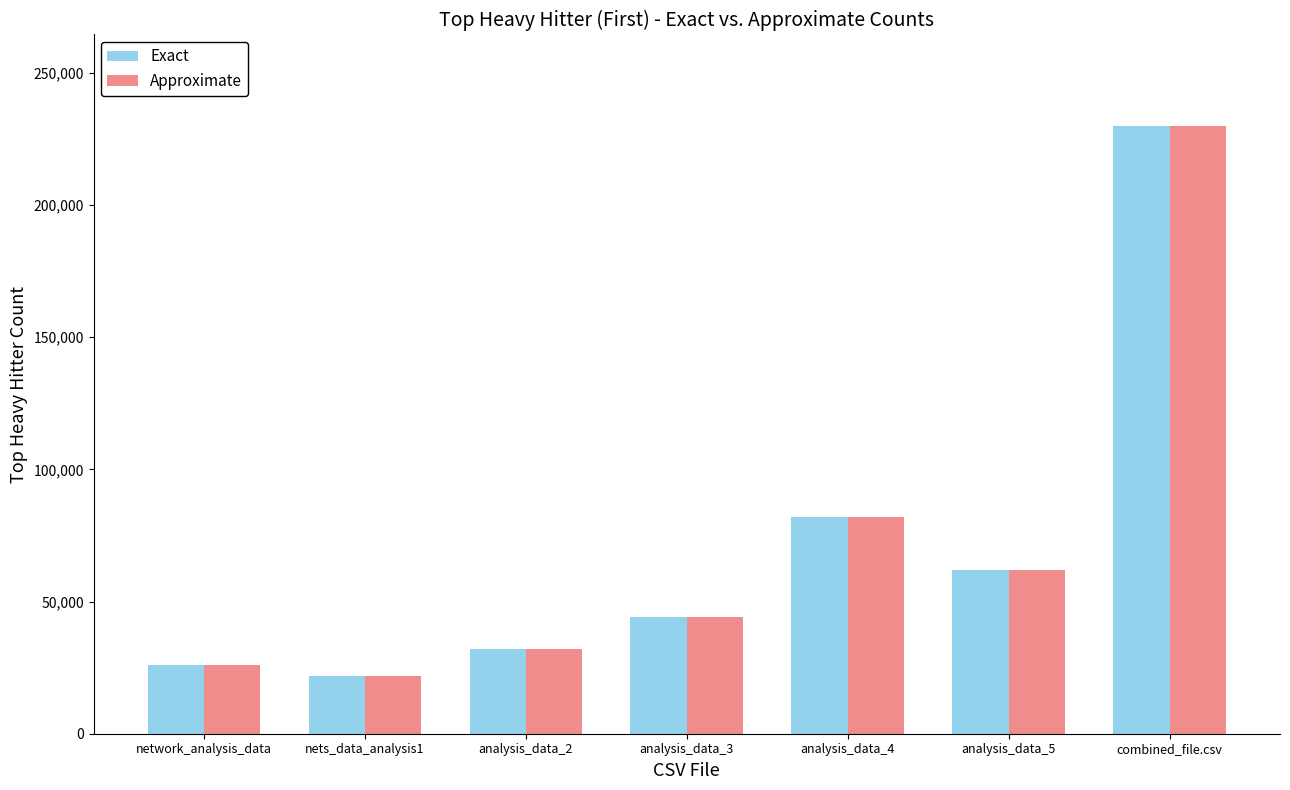

The Approximate series shows 230000 at combined_file.csv. True or false?

True